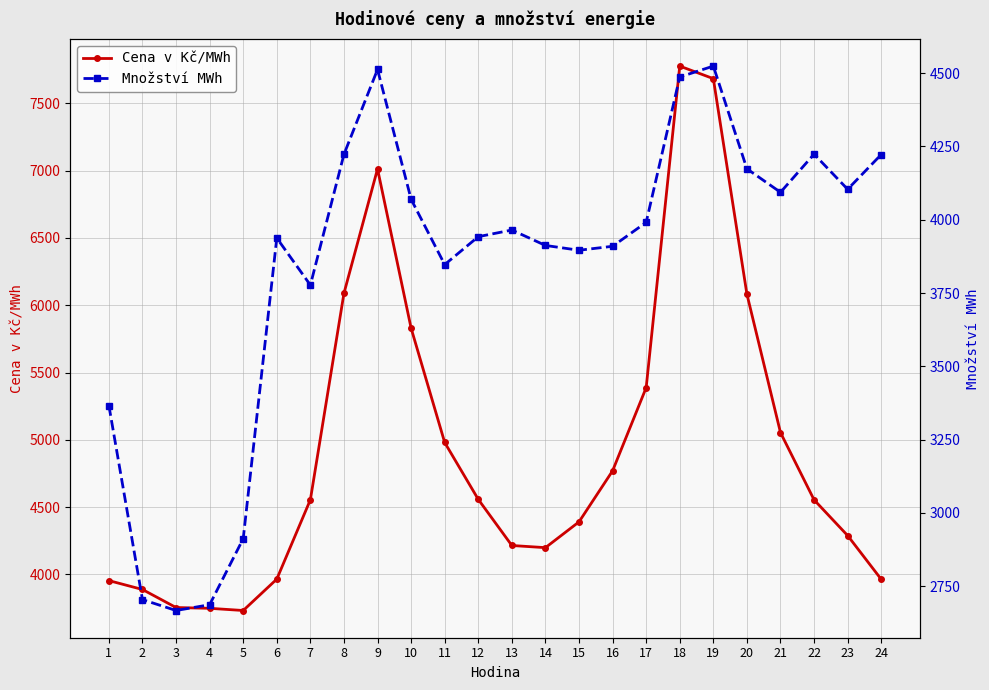

How many lines are shown in the chart?

2